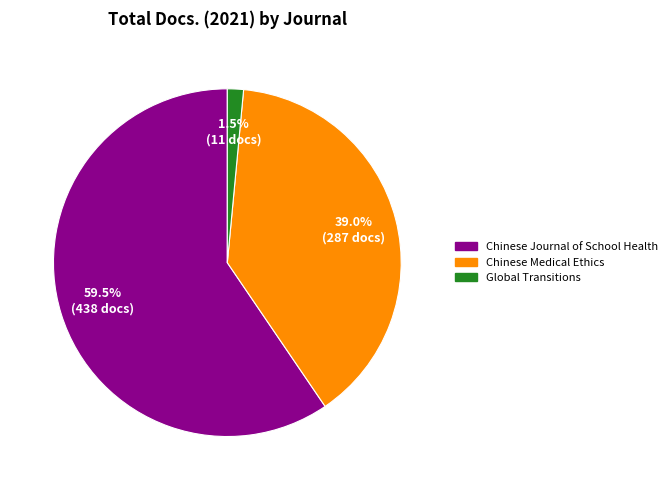

What is the total percentage of Chinese Journal of School Health and Global Transitions?

61.0%